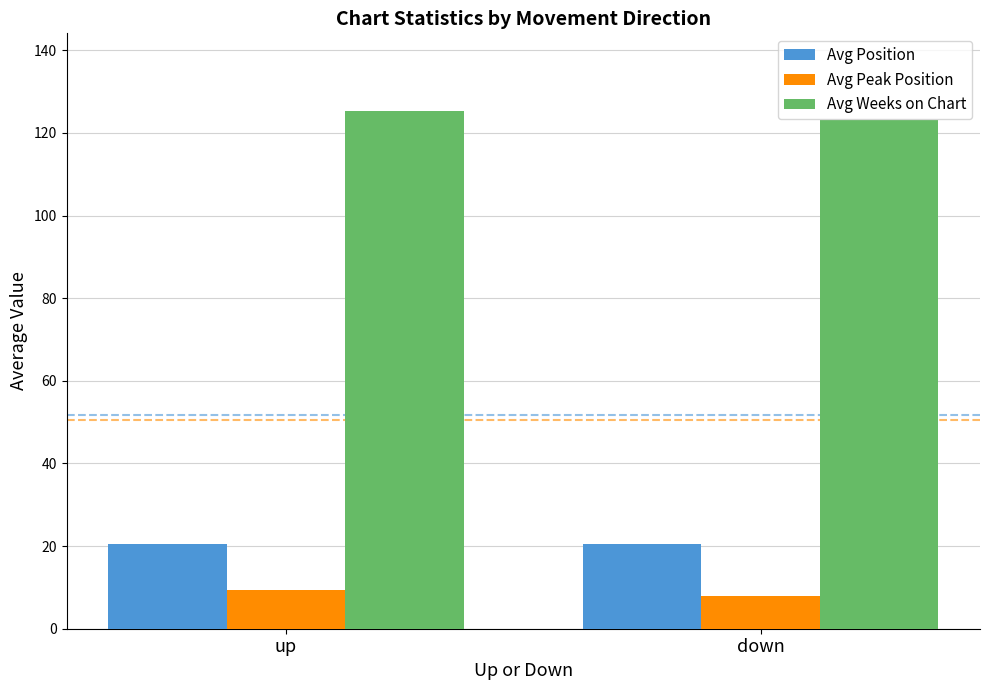

At which category does the chart reach its minimum across all series?

down